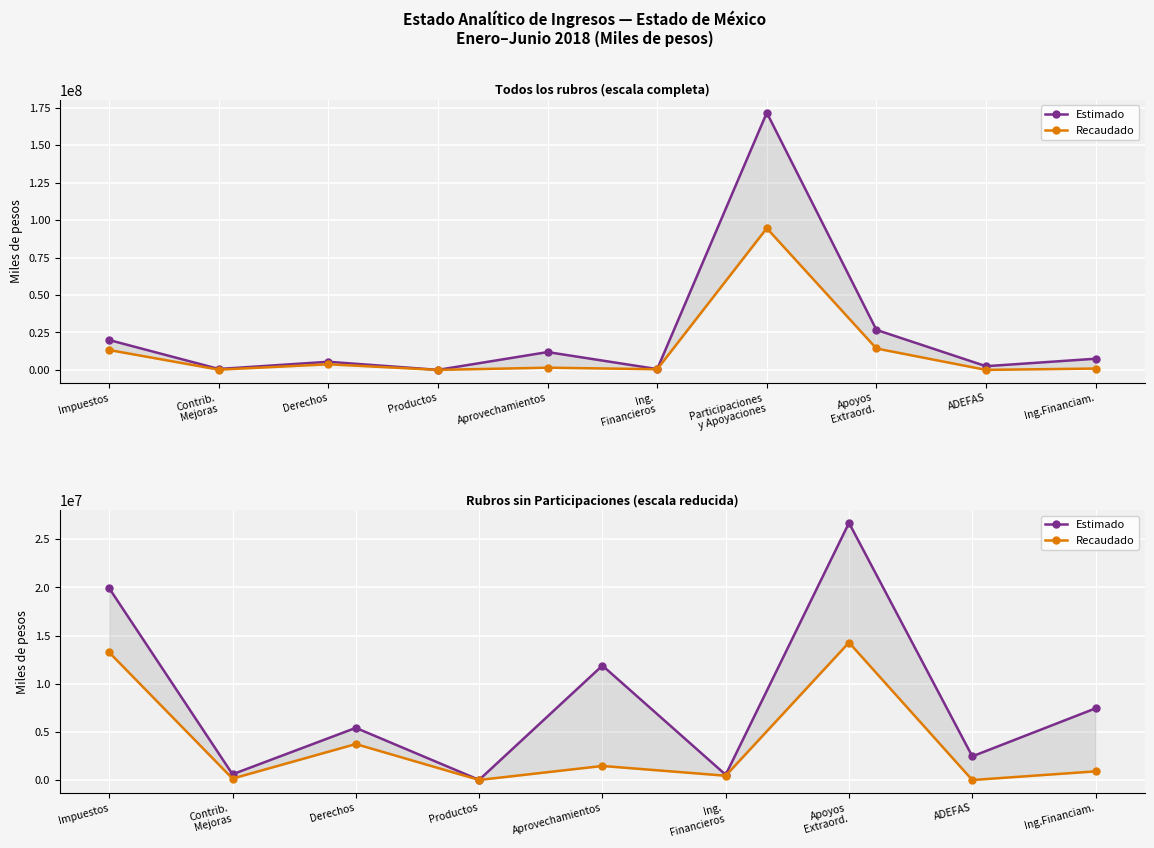

How many categories are shown in the chart?

9